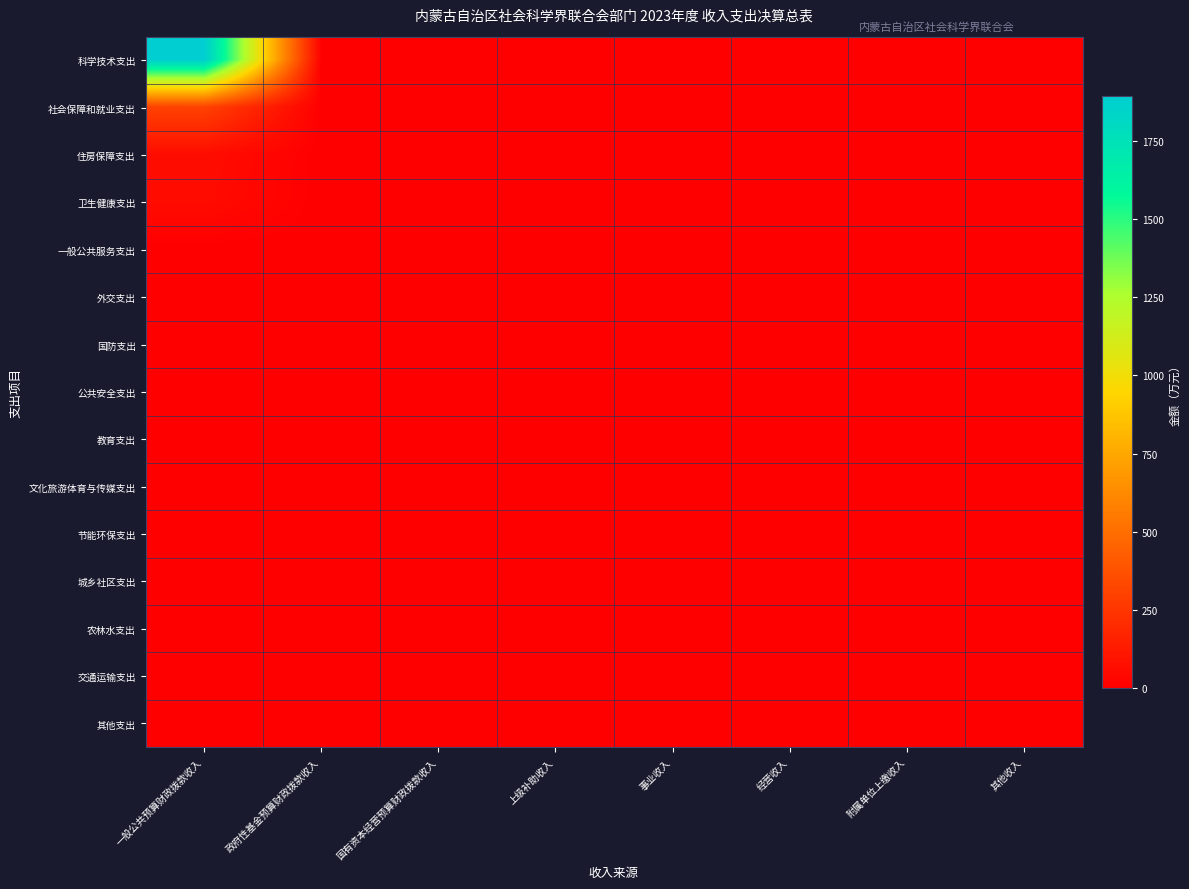

Which series has the largest total across all categories?

科学技术支出